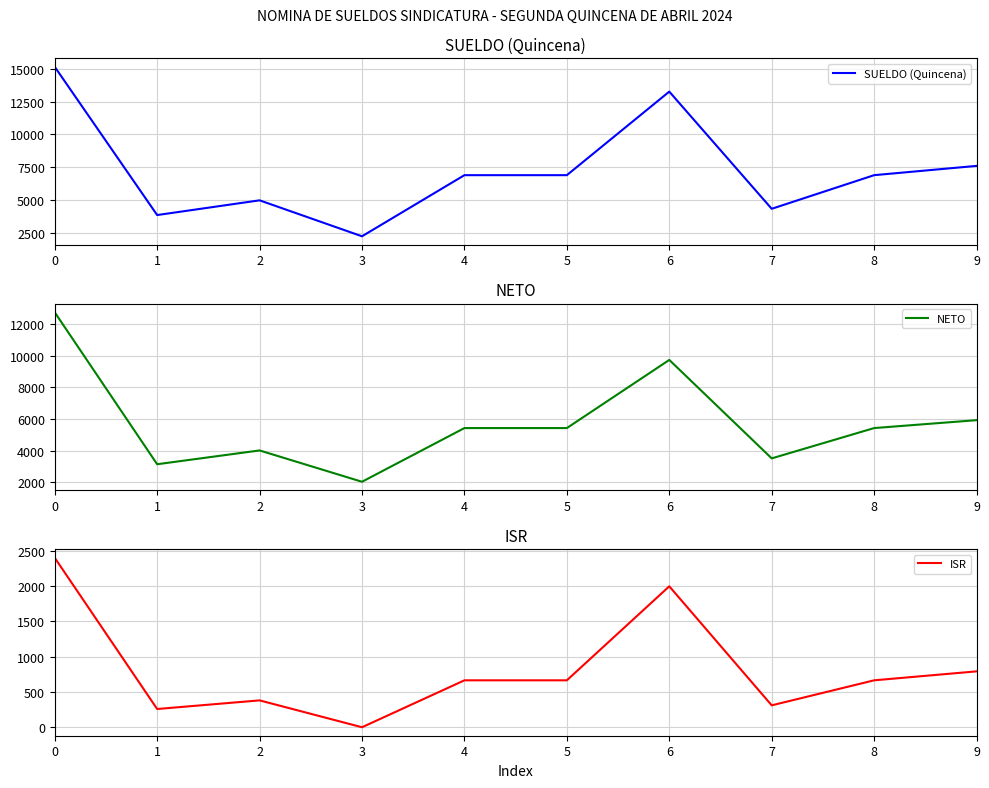

How many data points does each series have?

10